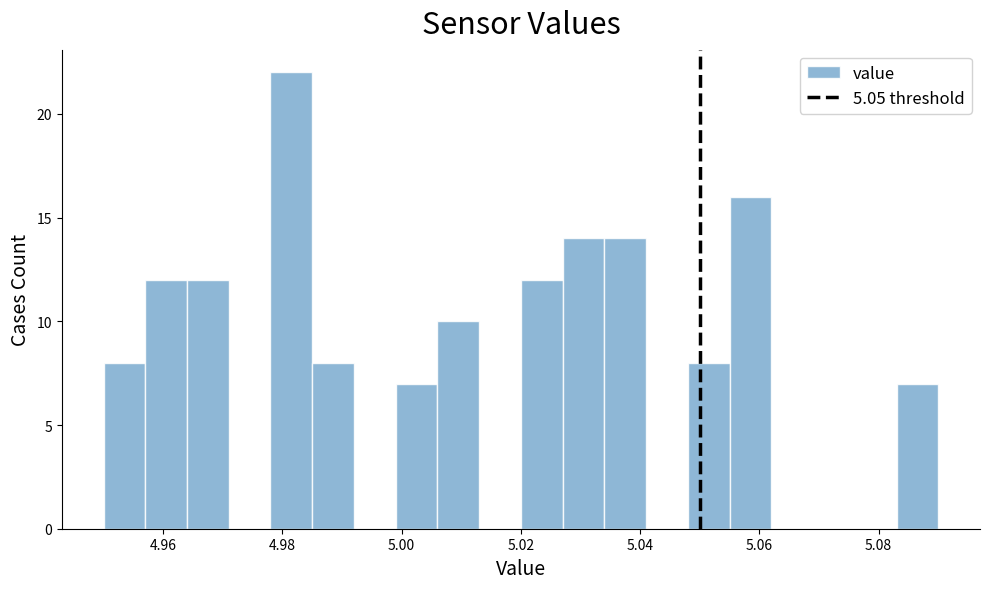

Around what value on the x-axis is the tallest bar? Give the approximate position of its centre, as read against the axis.

4.982